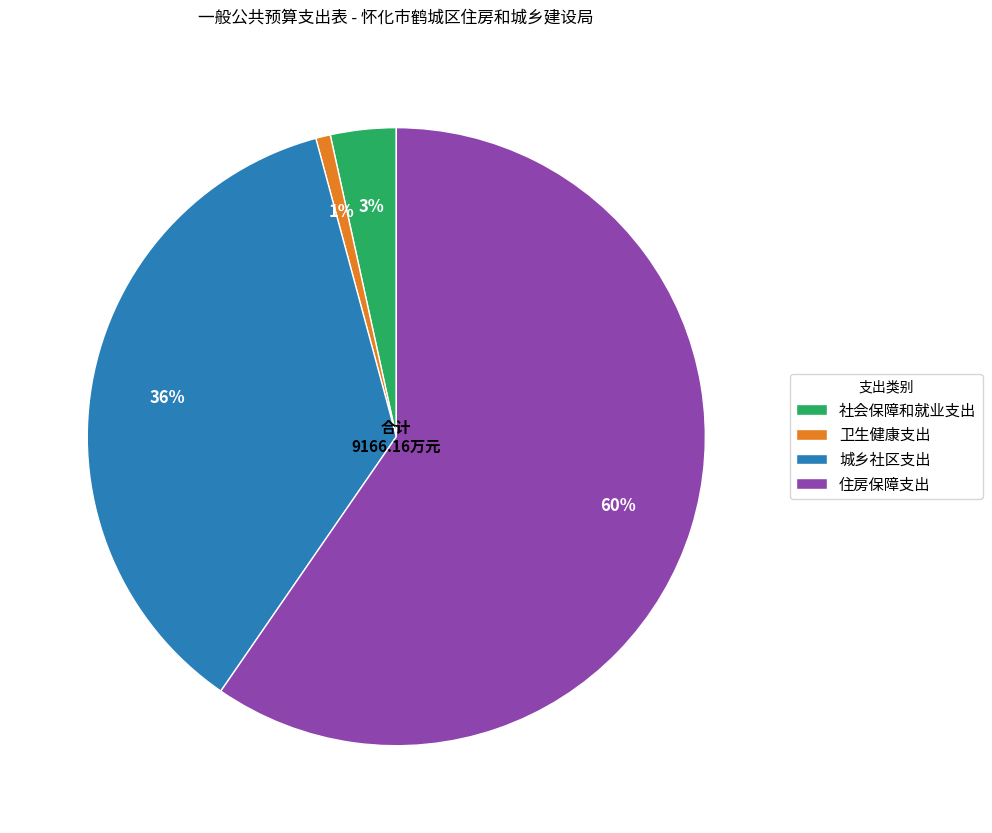

Is it true that 社会保障和就业支出 is 3% of the pie?

True